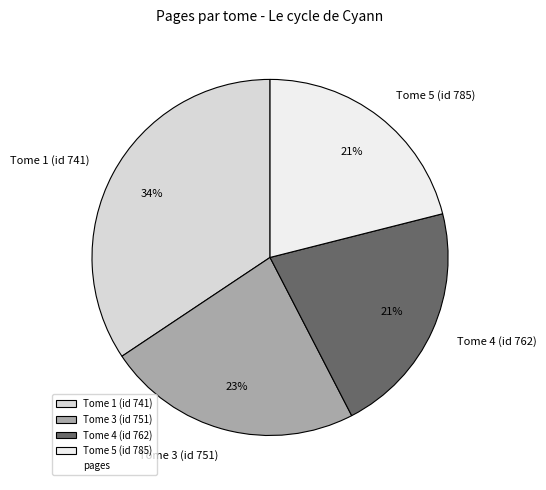

Combined, do Tome 1 (id 741) and Tome 4 (id 762) account for over 50%?

Yes